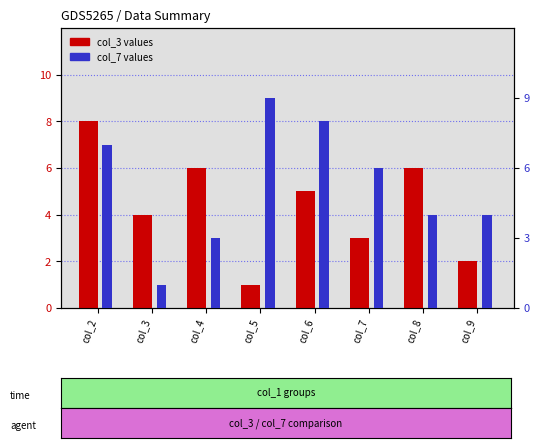

Is the value of col_7 (secondary) at col_4 greater than the value of col_3 (primary) at col_2?

No